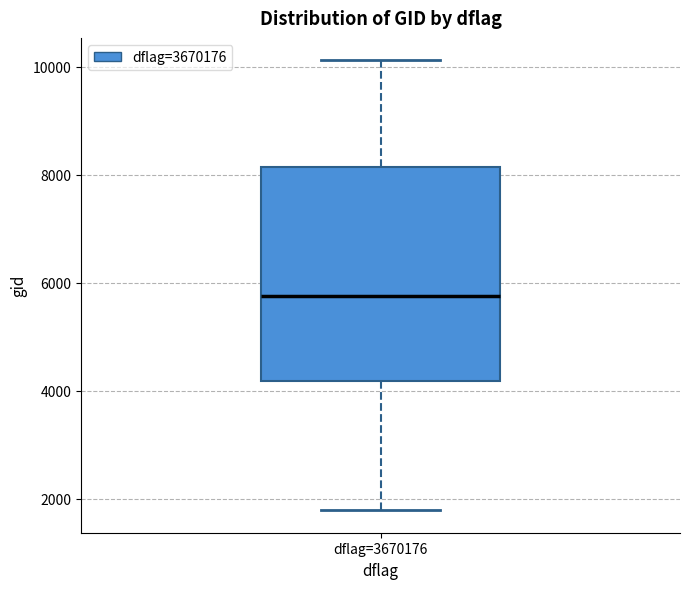

Transcribe this box plot: give where the median line is, the range the box spans, and where the two whiskers end, as read against the y-axis. The values are not printed on the chart, so give them approximately, as read against the axis.

median 5800, box 4200 to 8200, whiskers 1800 to 10200